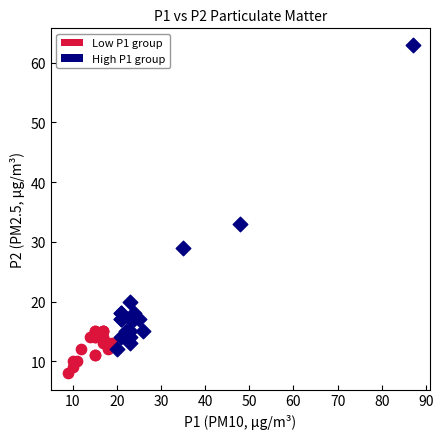

Which series has the widest spread of Y values?

High P1 group